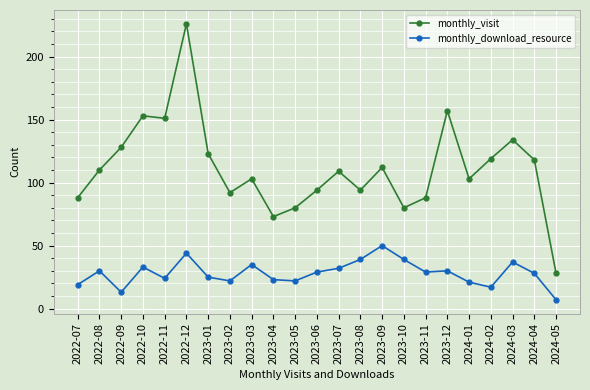

How many series are shown in this chart?

2